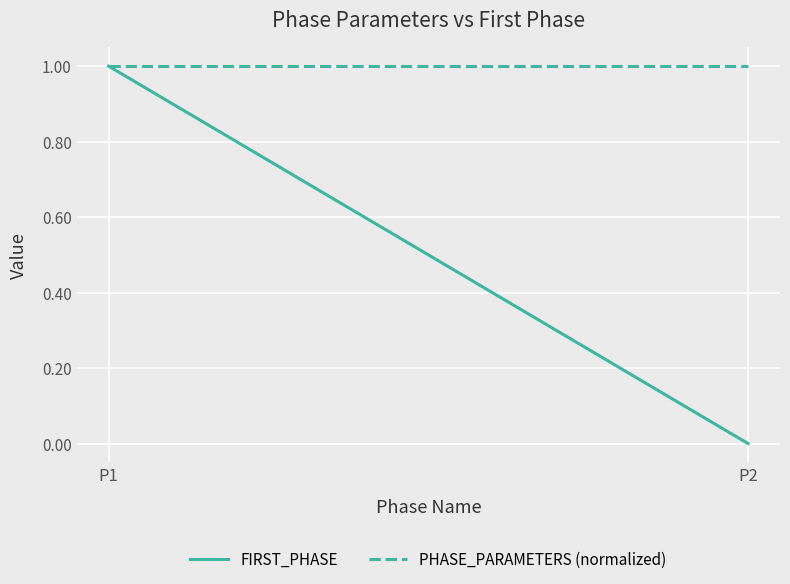

At how many categories does at least one series exceed 0?

2